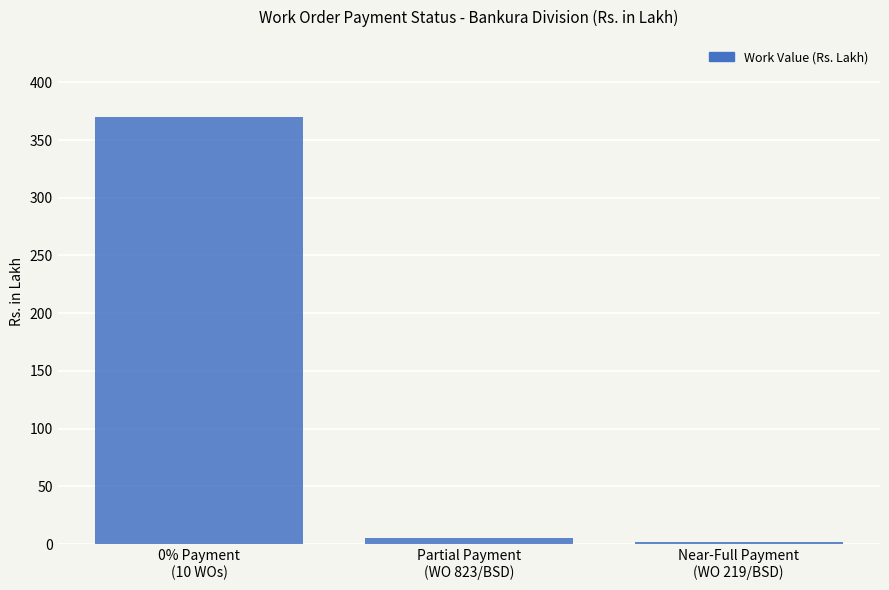

At which category does the chart reach its peak across all series?

0% Payment
(10 WOs)